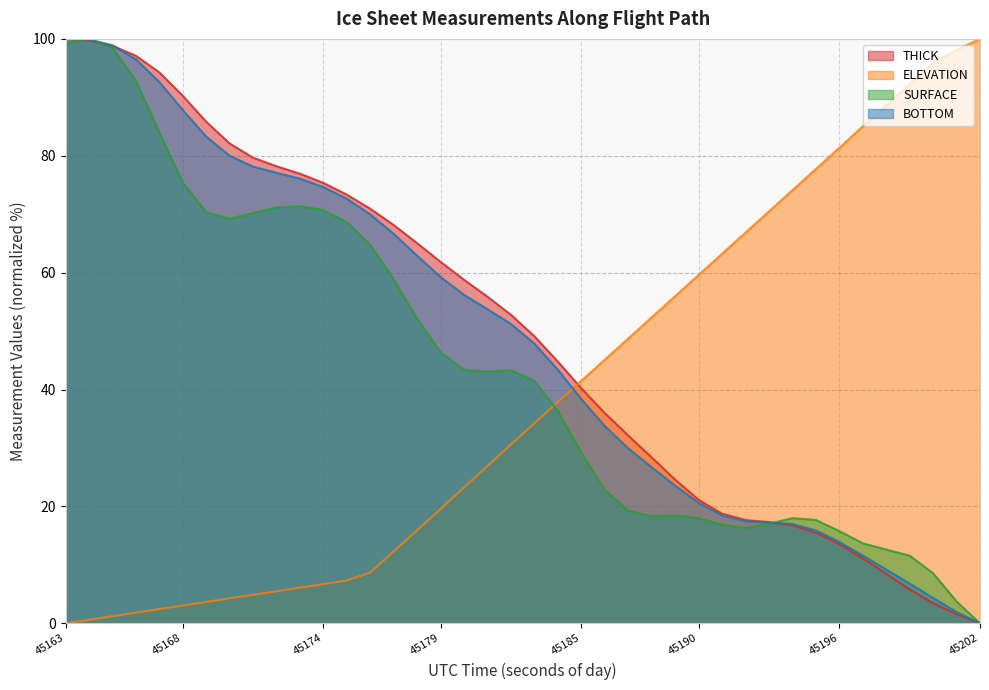

The SURFACE series shows 16.3 at 29. True or false?

True